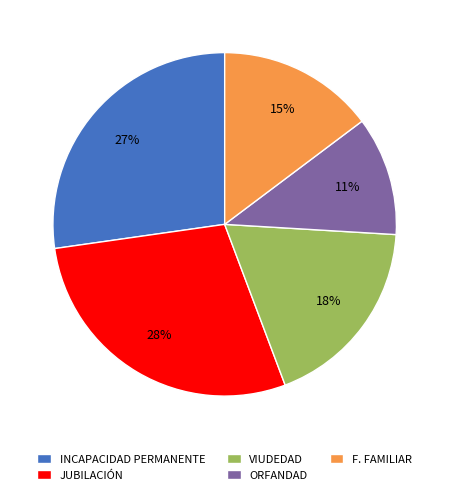

Is there any slice that represents more than half of the pie?

No